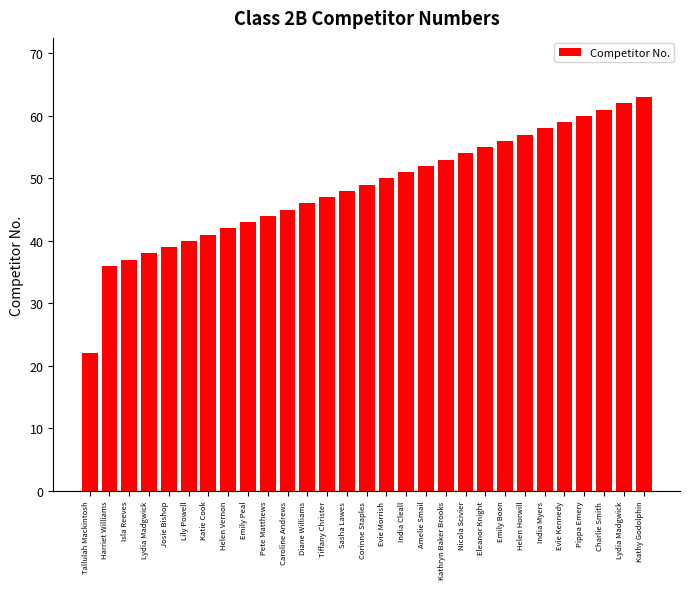

How many series are shown in this chart?

1